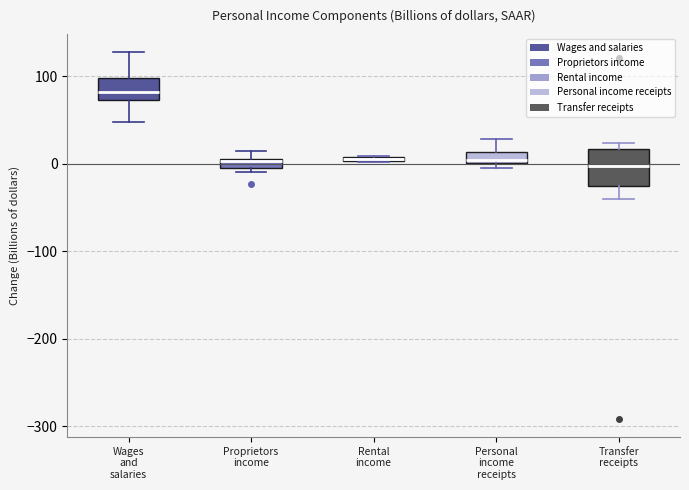

Which box's median line is the highest?

Wages and salaries